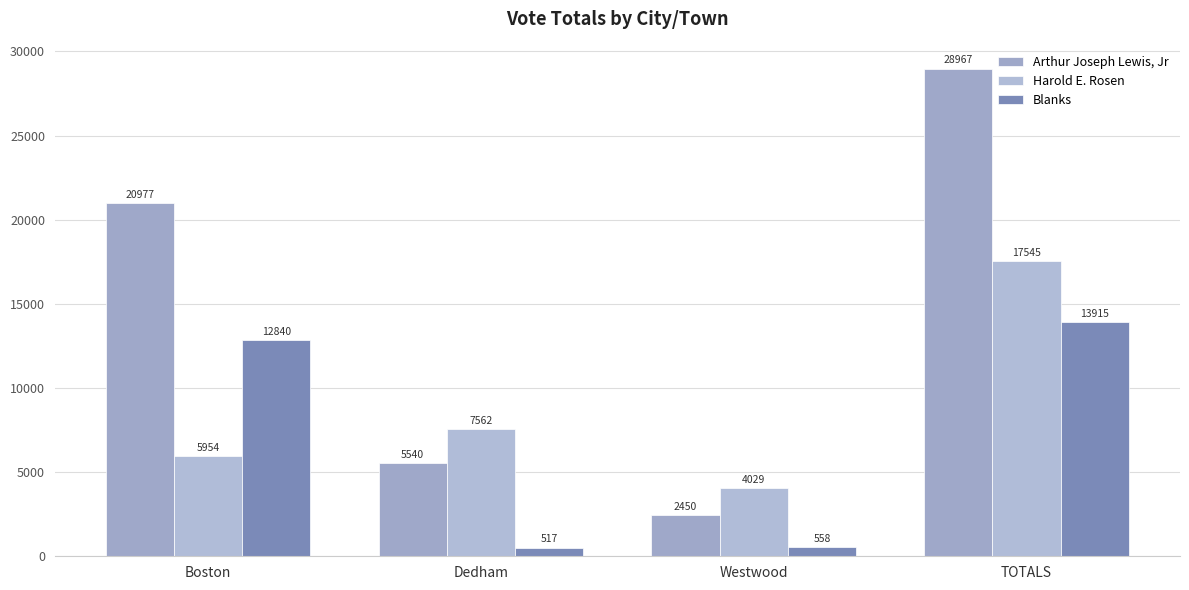

Reading left to right, list all the values displayed in this chart.

Arthur Joseph Lewis, Jr: 20977	5540	2450	28967
Harold E. Rosen: 5954	7562	4029	17545
Blanks: 12840	517	558	13915